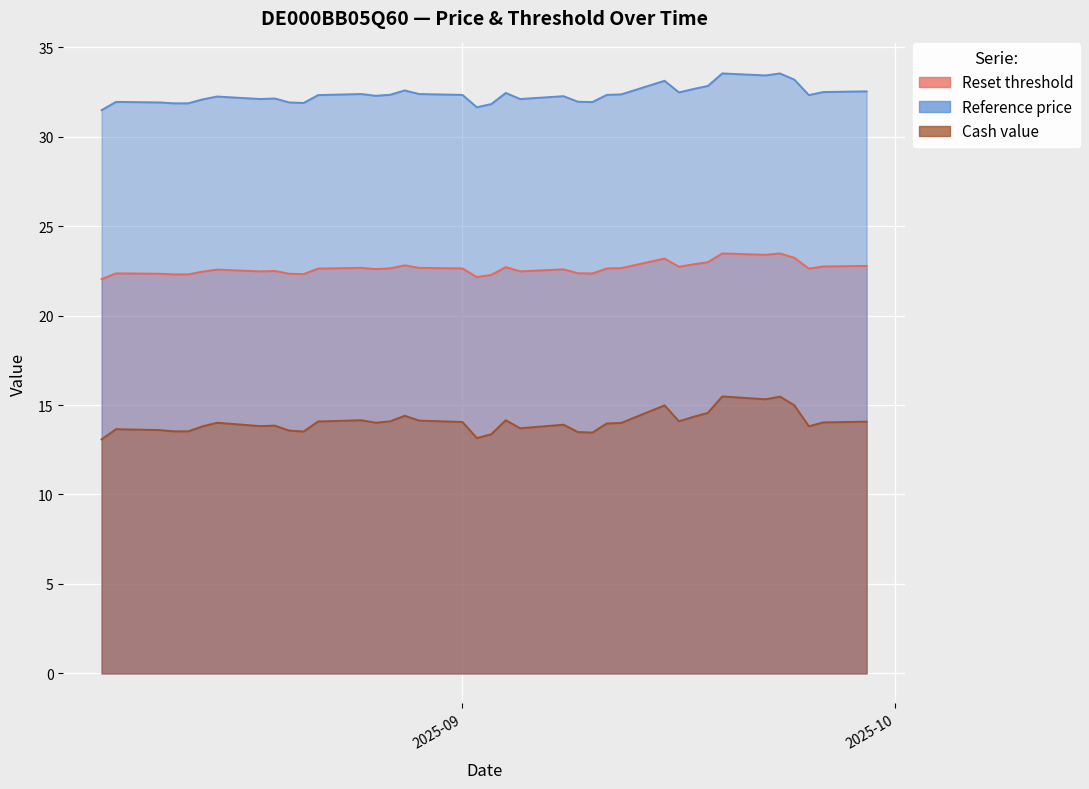

Which series has the largest total across all categories?

Reference price